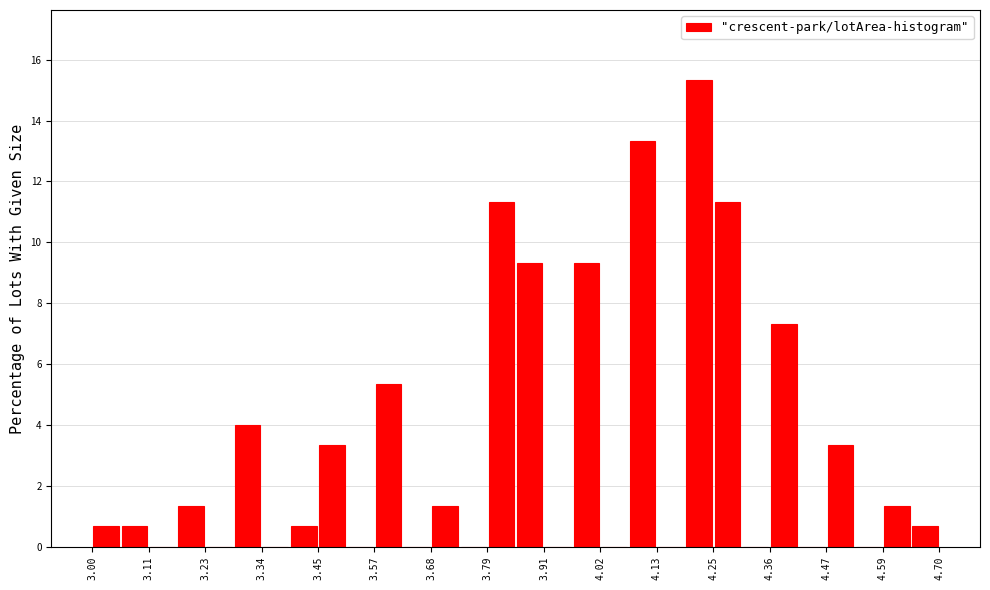

Read against the x-axis, roughly where is the centre of the tallest bar?

4.22